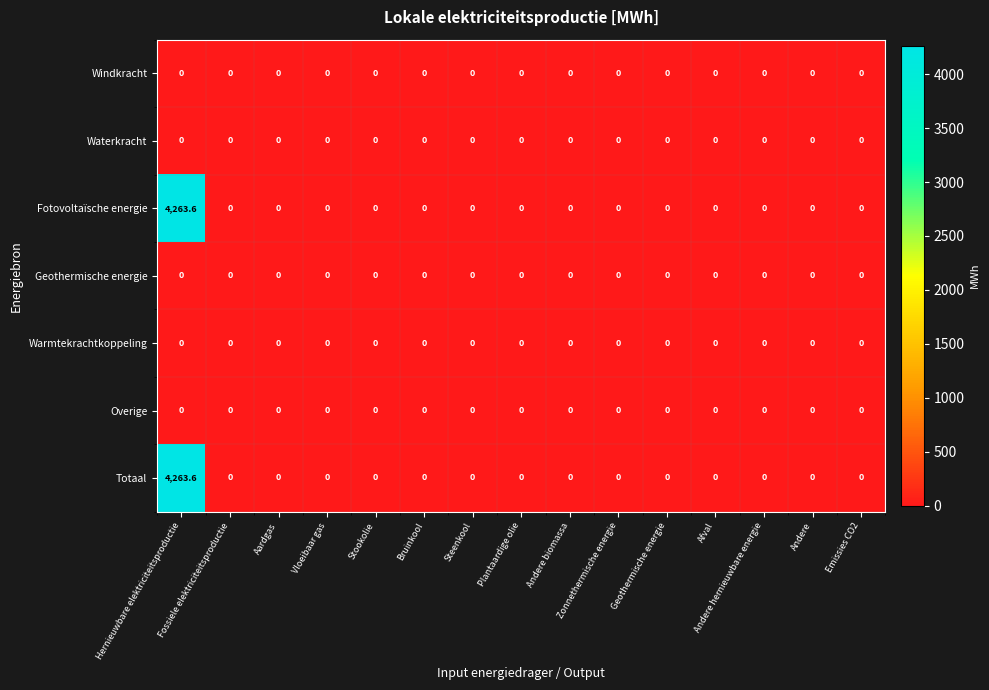

What is the sum of all Totaal values?

4263.6